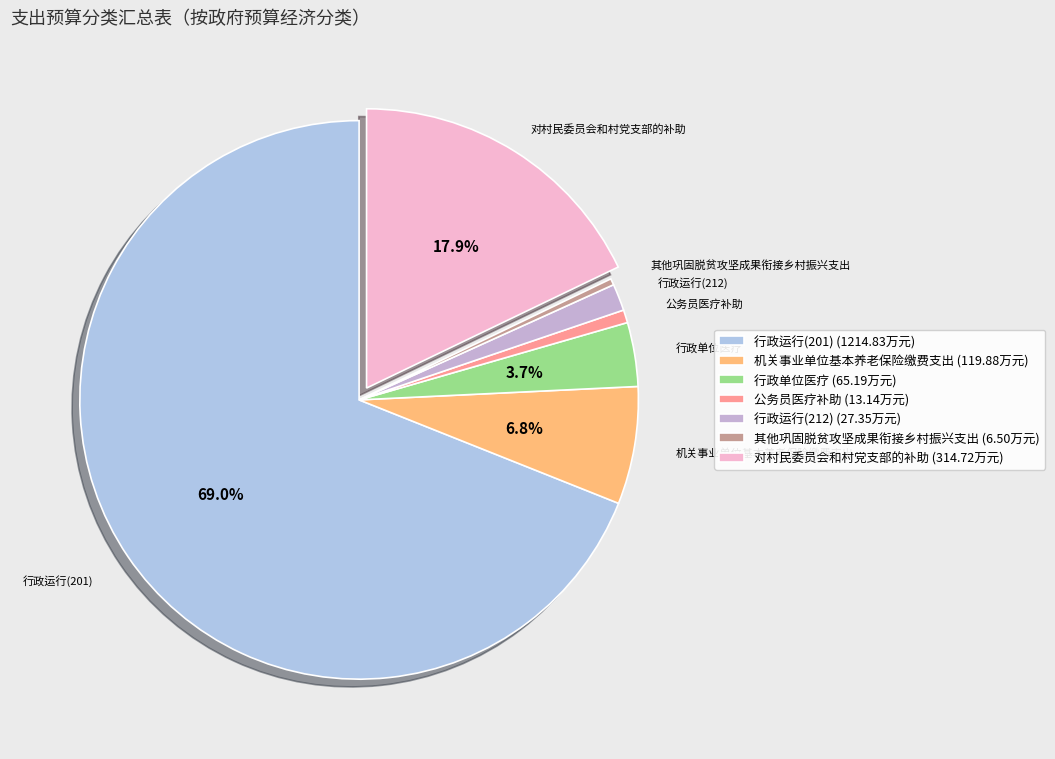

Which category accounts for the majority?

行政运行(201)